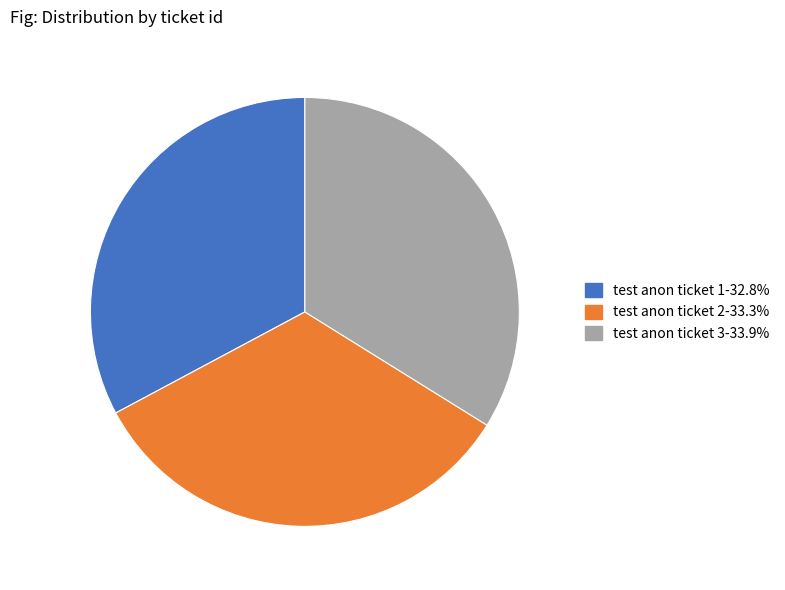

Does any single category account for the majority?

No